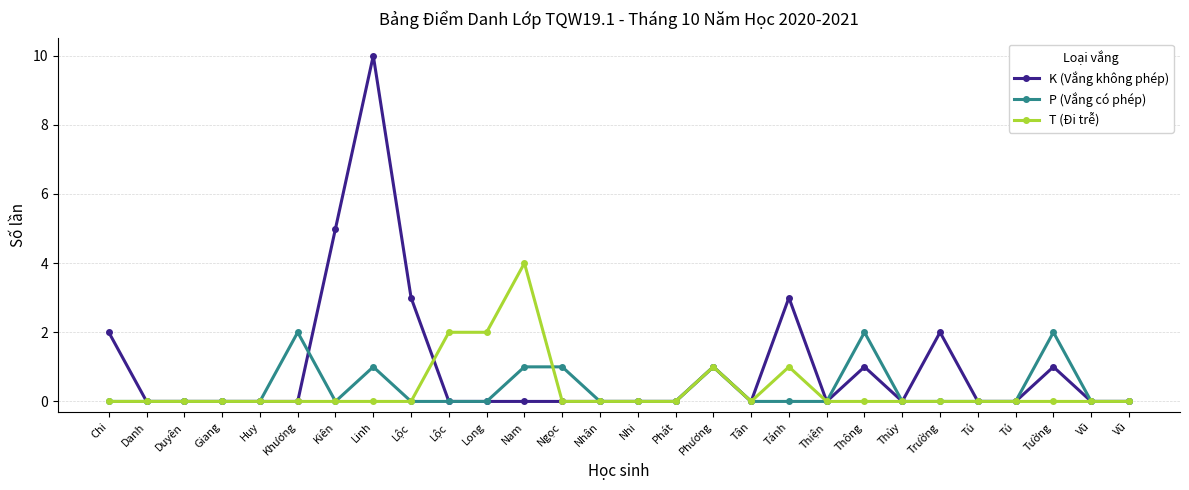

How many lines are shown in the chart?

3